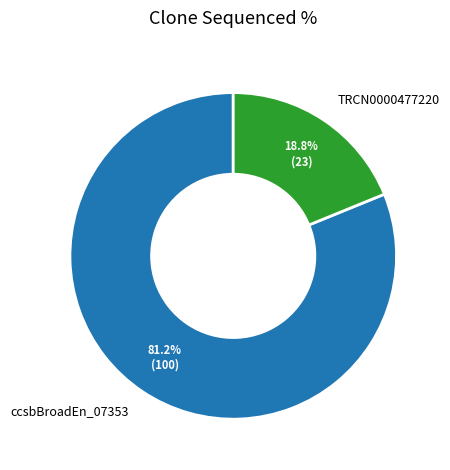

What is the total percentage of TRCN0000477220 and ccsbBroadEn_07353?

100.0%